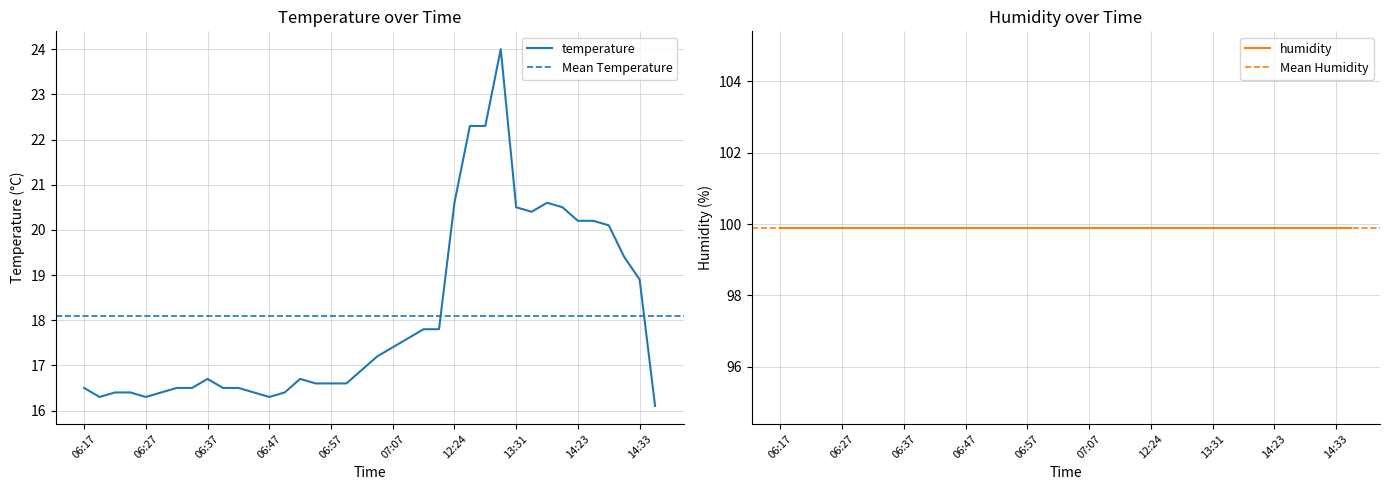

What is the value of the 28th point from the left?

24.0